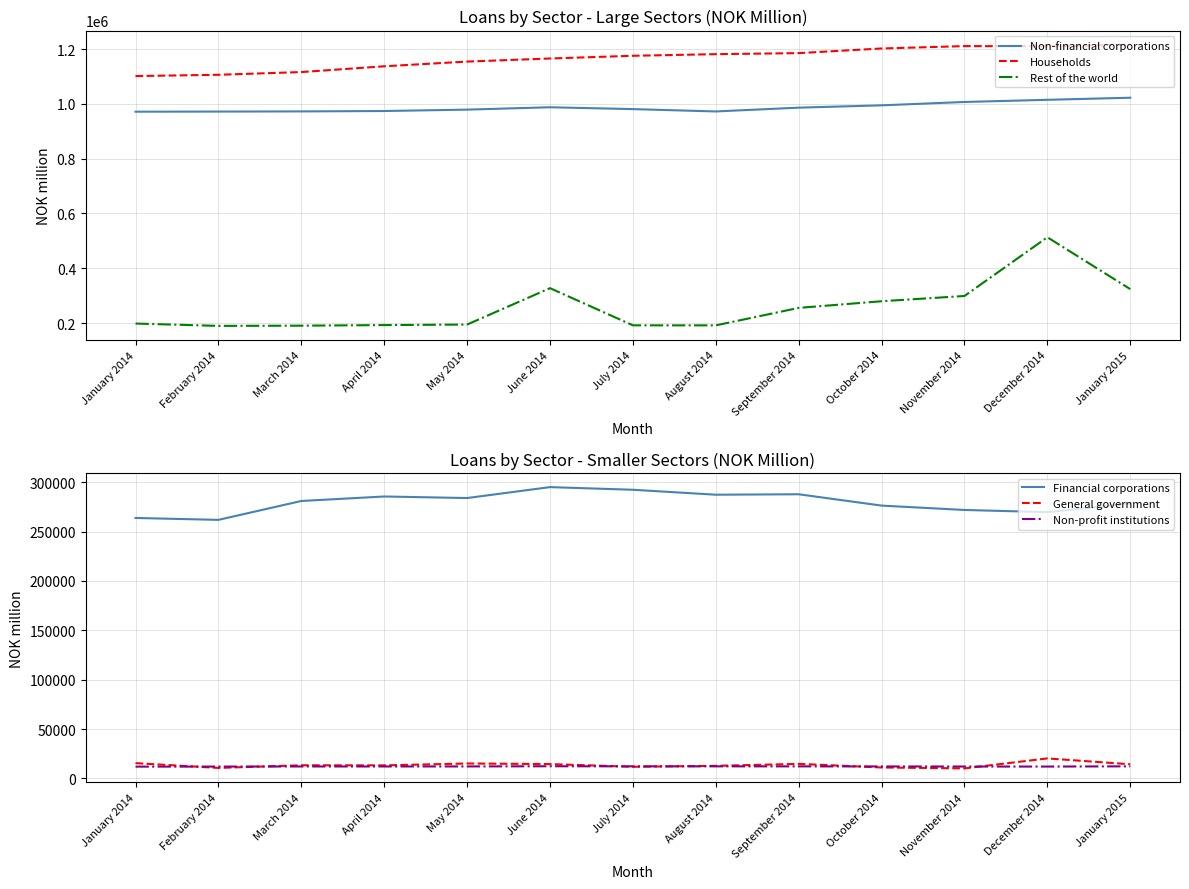

What is the lowest value of the Financial corporations series?

261870